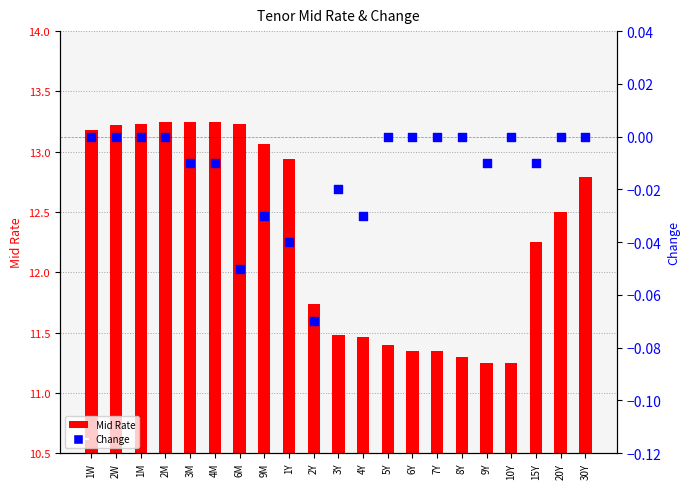

Is the value of Change at 30Y greater than the value of Mid Rate at 1M?

No